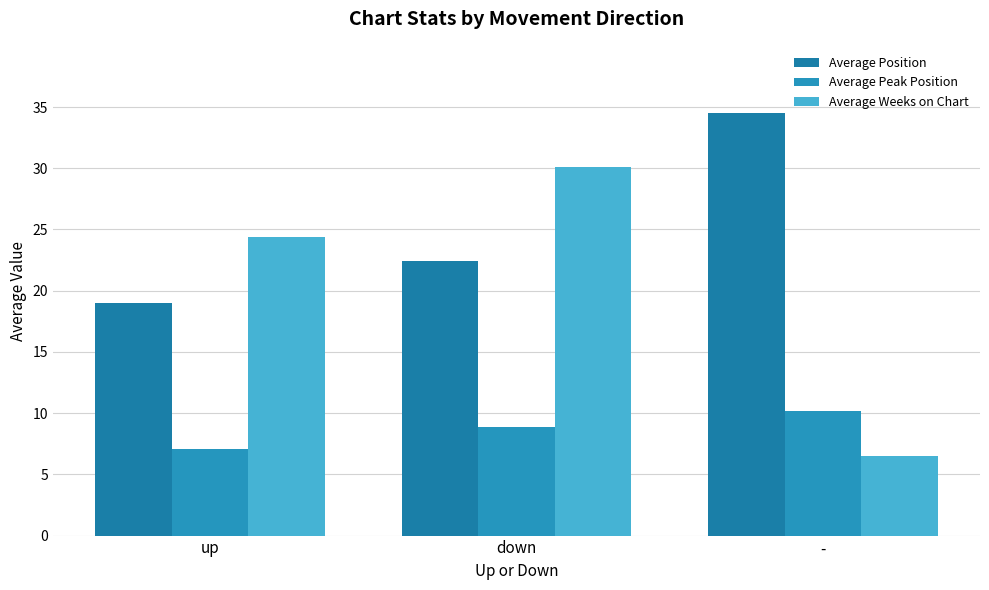

What is the value of the Average Peak Position bar at the 1st from the left?

7.0